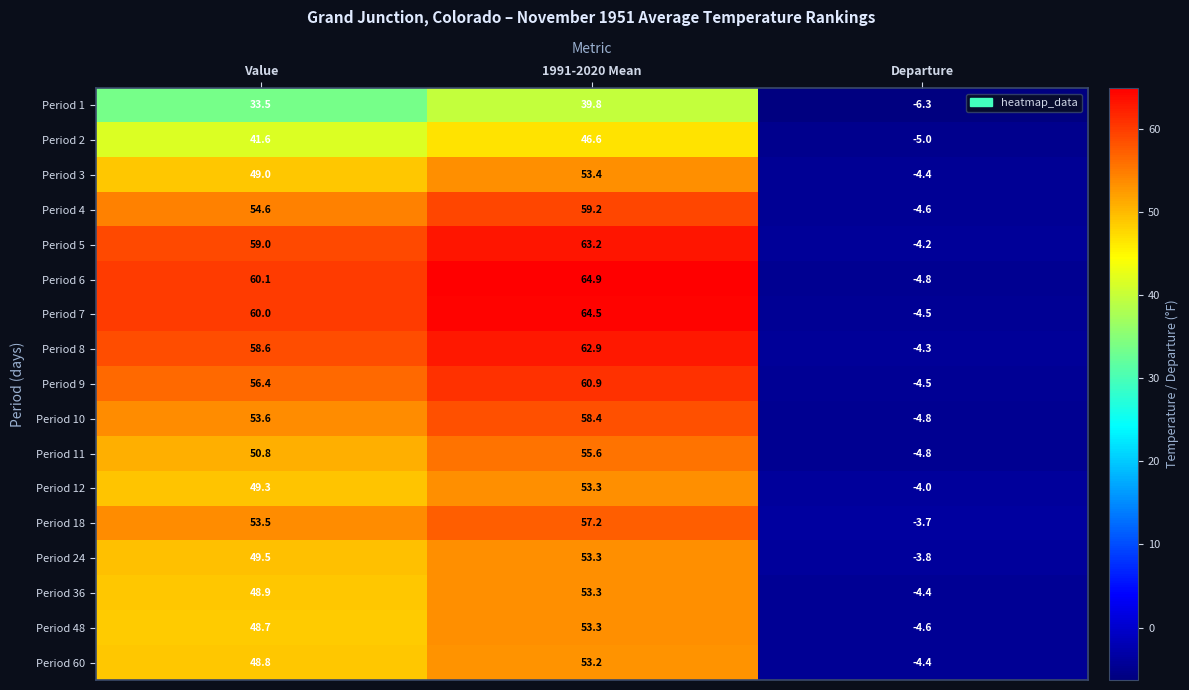

What is the spread (max minus min) of values at 1991-2020 Mean?

25.1